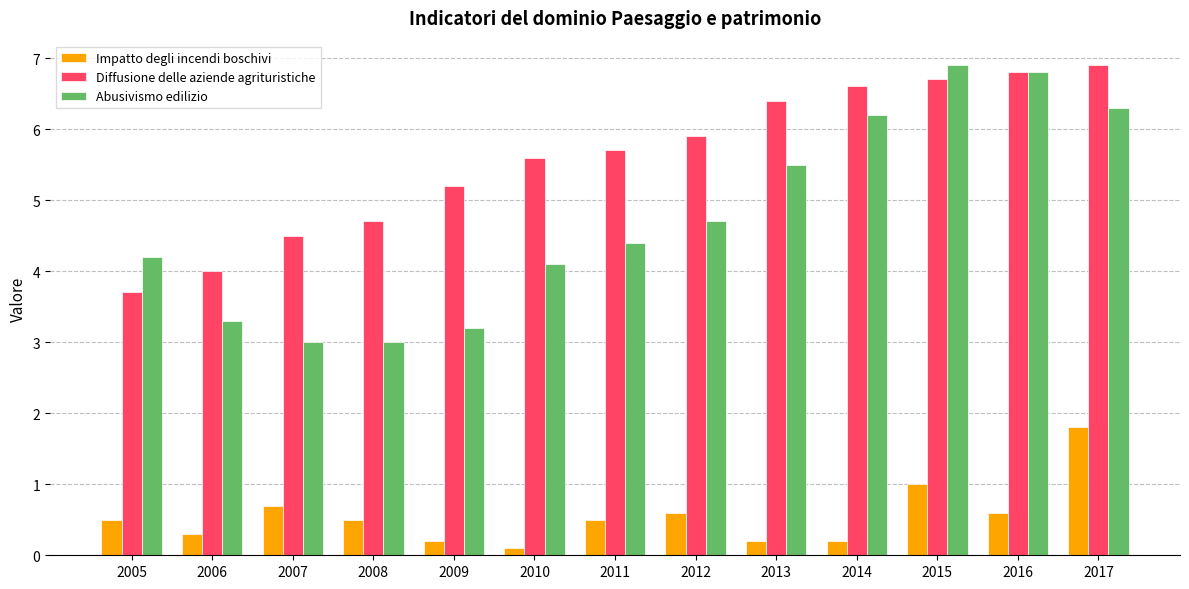

Reading left to right, extract all data points from this chart.

Impatto degli incendi boschivi: 0.5	0.3	0.7	0.5	0.2	0.1	0.5	0.6	0.2	0.2	1.0	0.6	1.8
Diffusione delle aziende agrituristiche: 3.7	4.0	4.5	4.7	5.2	5.6	5.7	5.9	6.4	6.6	6.7	6.8	6.9
Abusivismo edilizio: 4.2	3.3	3.0	3.0	3.2	4.1	4.4	4.7	5.5	6.2	6.9	6.8	6.3